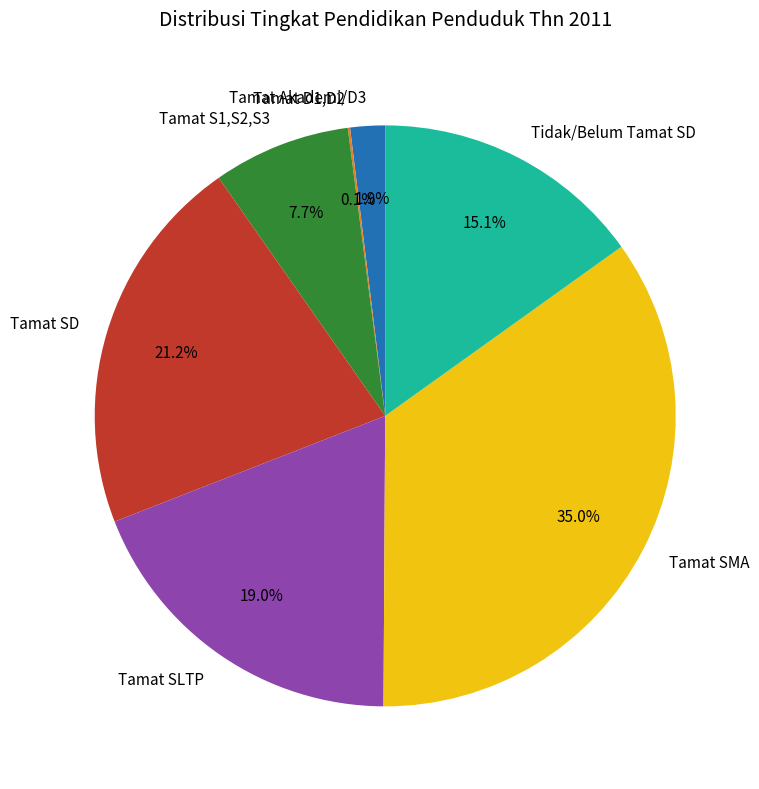

Which has a higher value, Tamat SD or Tamat SMA?

Tamat SMA